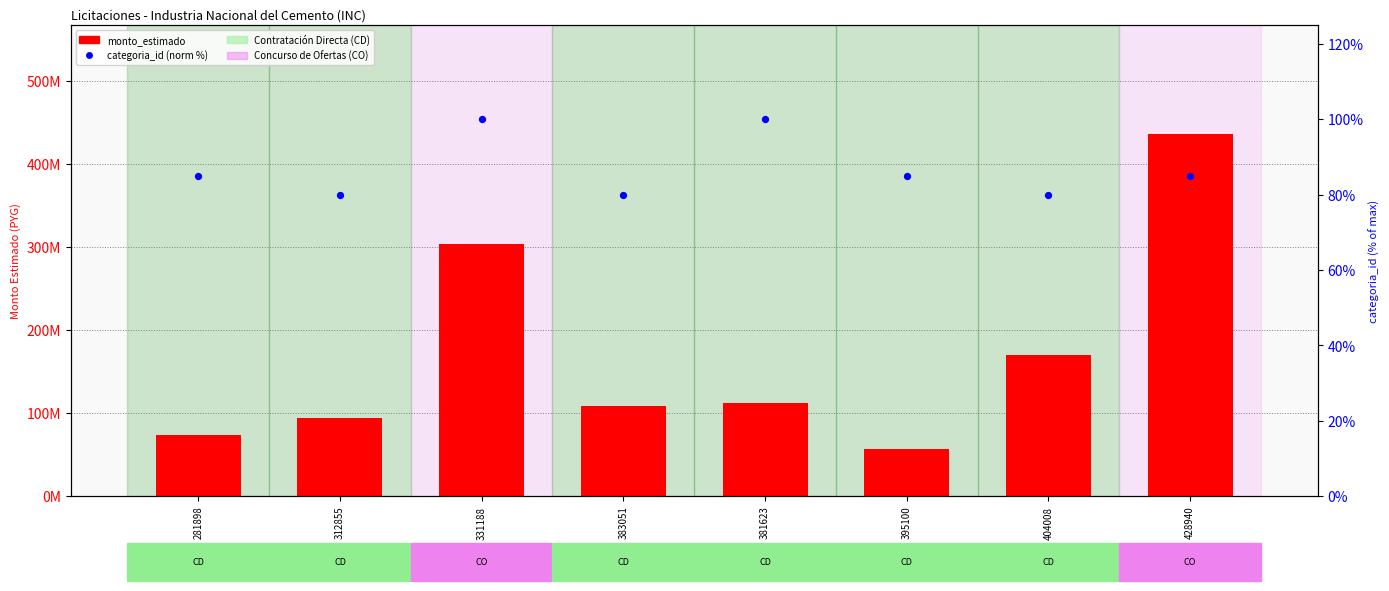

What are all the series names shown in the legend?

monto_estimado, categoria_id (norm %)